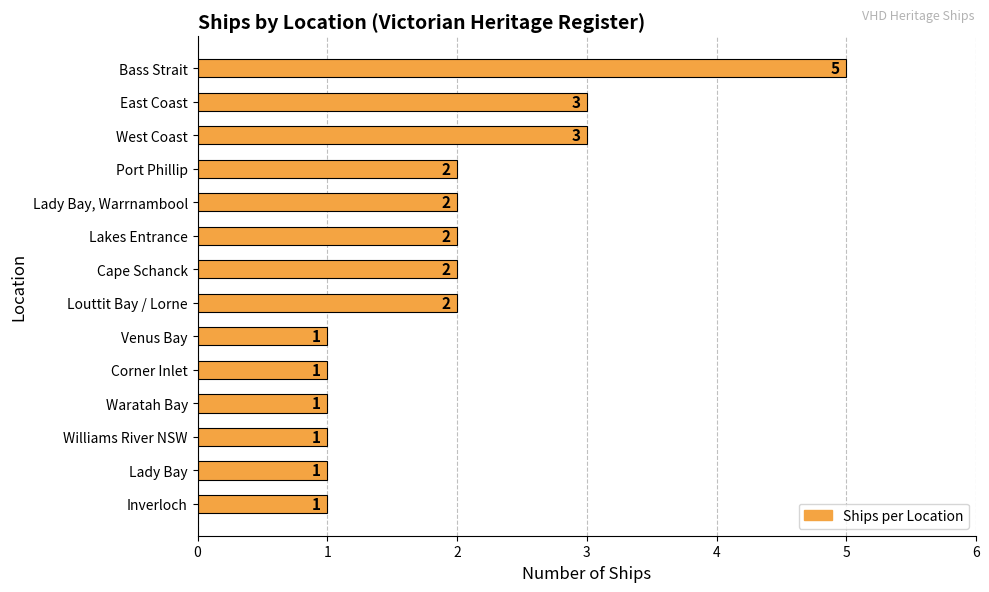

What is the sum of all values?

27